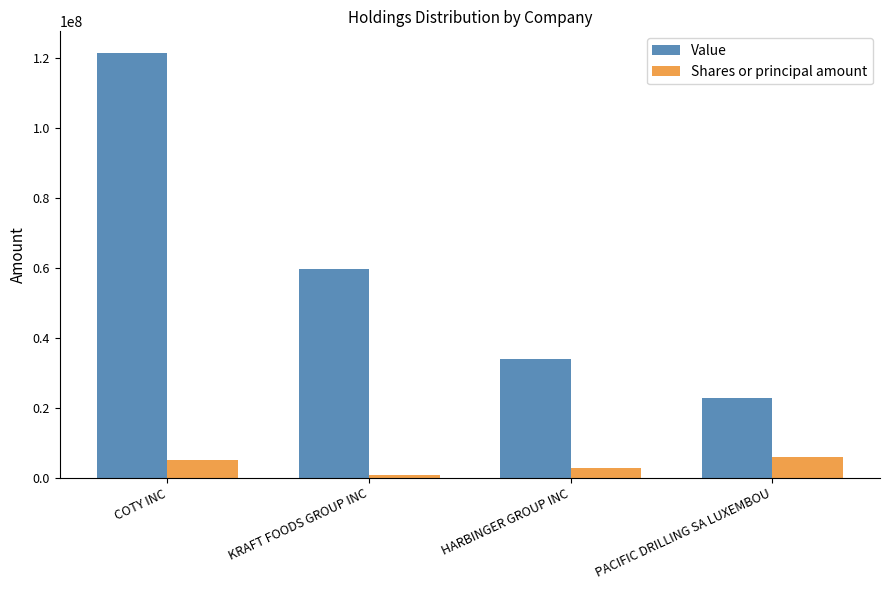

Count the number of categories in the chart.

4